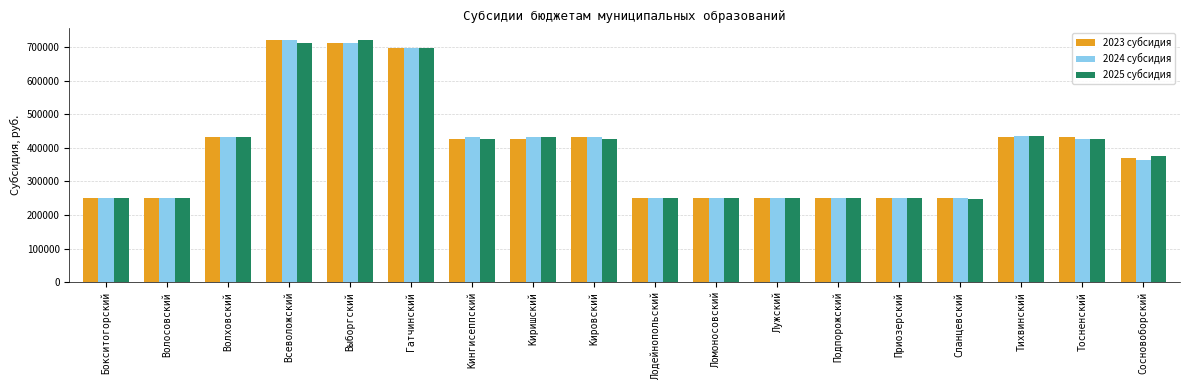

What is the difference between the second highest and second lowest values in the 2023 субсидия series?

462800